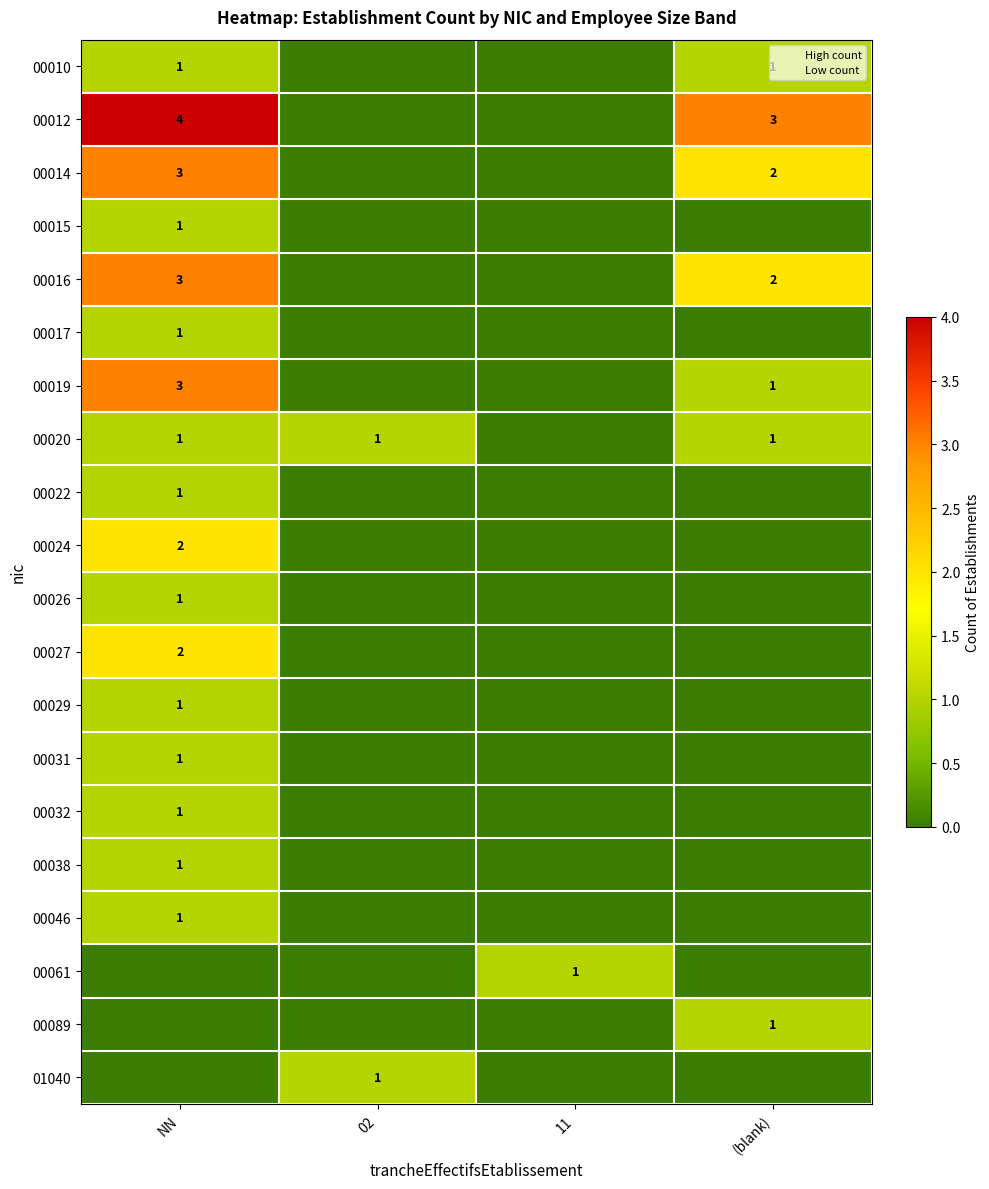

Which category has the lowest value in the 00038 series?

02